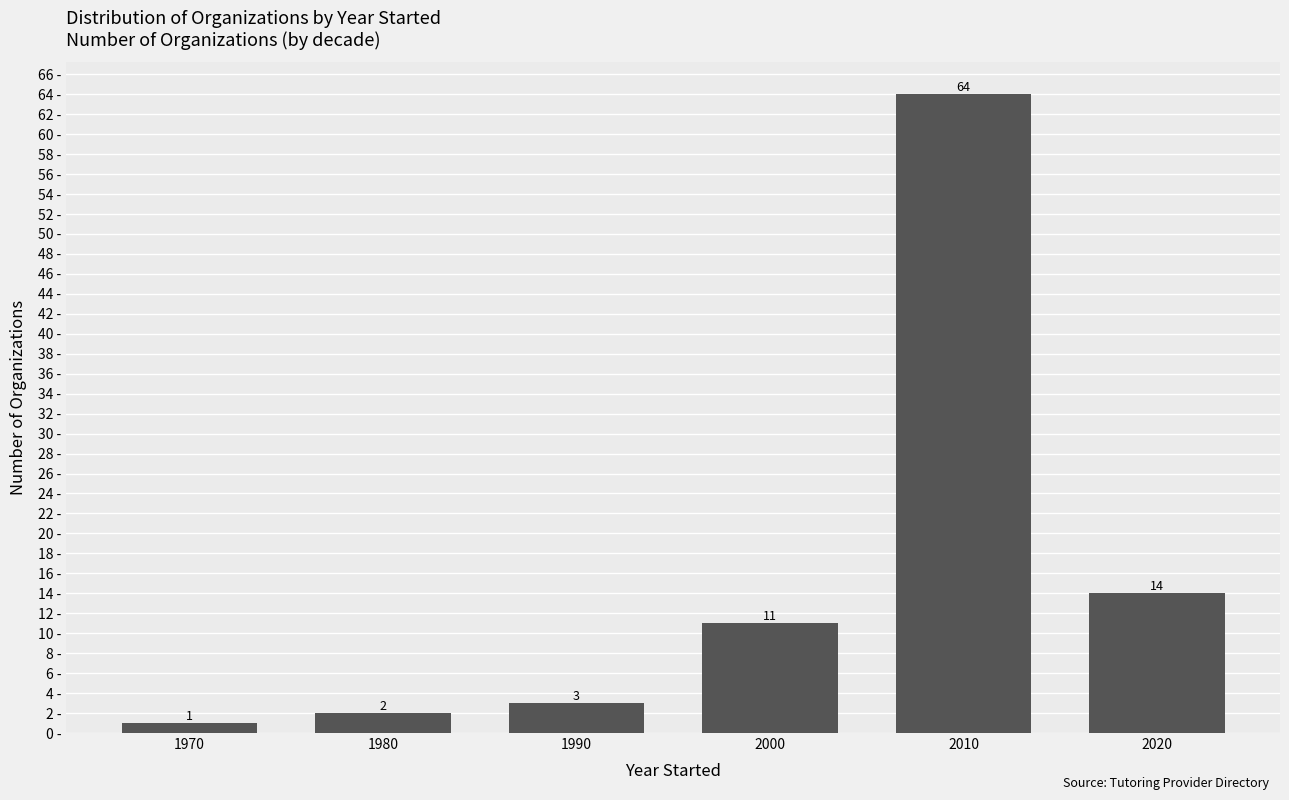

How many bars are there in total?

6